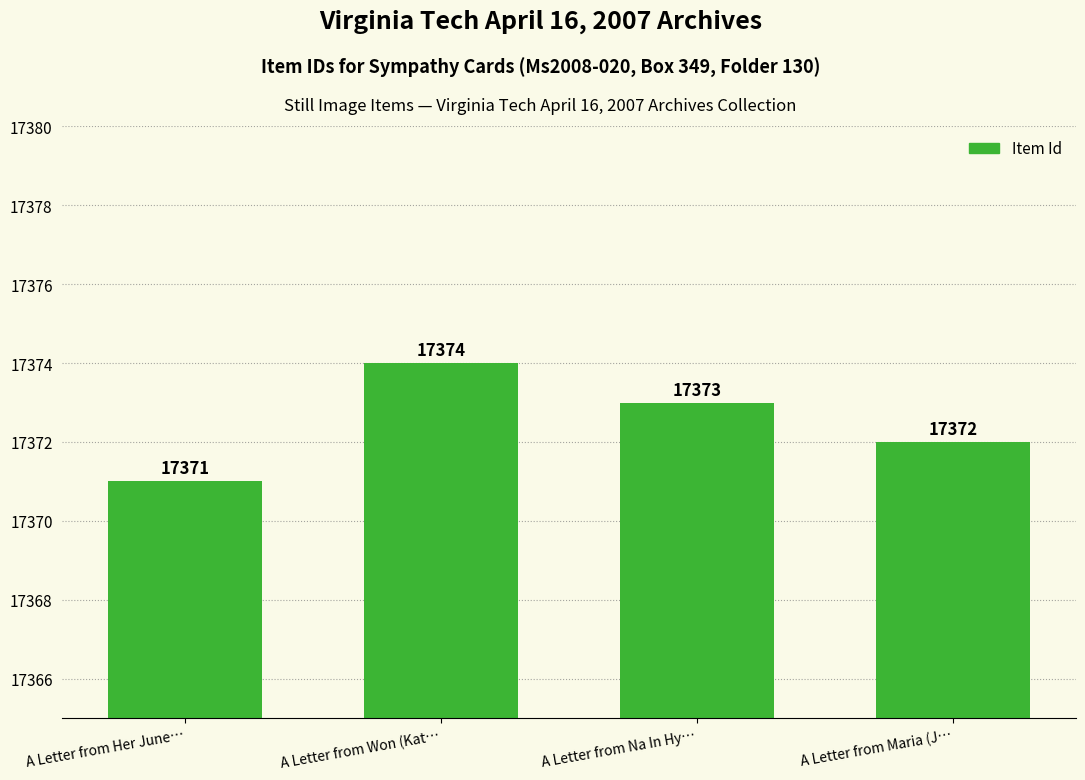

Read the value at A Letter from Won (Kat….

17374